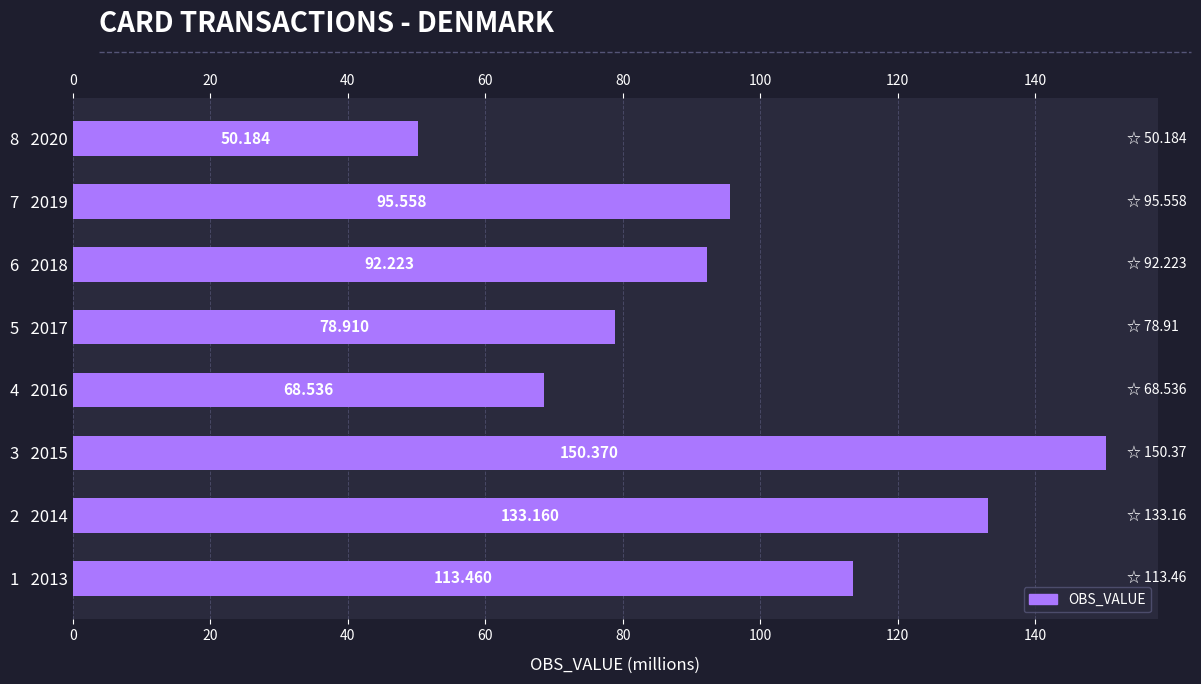

What is the greatest value displayed?

150.4